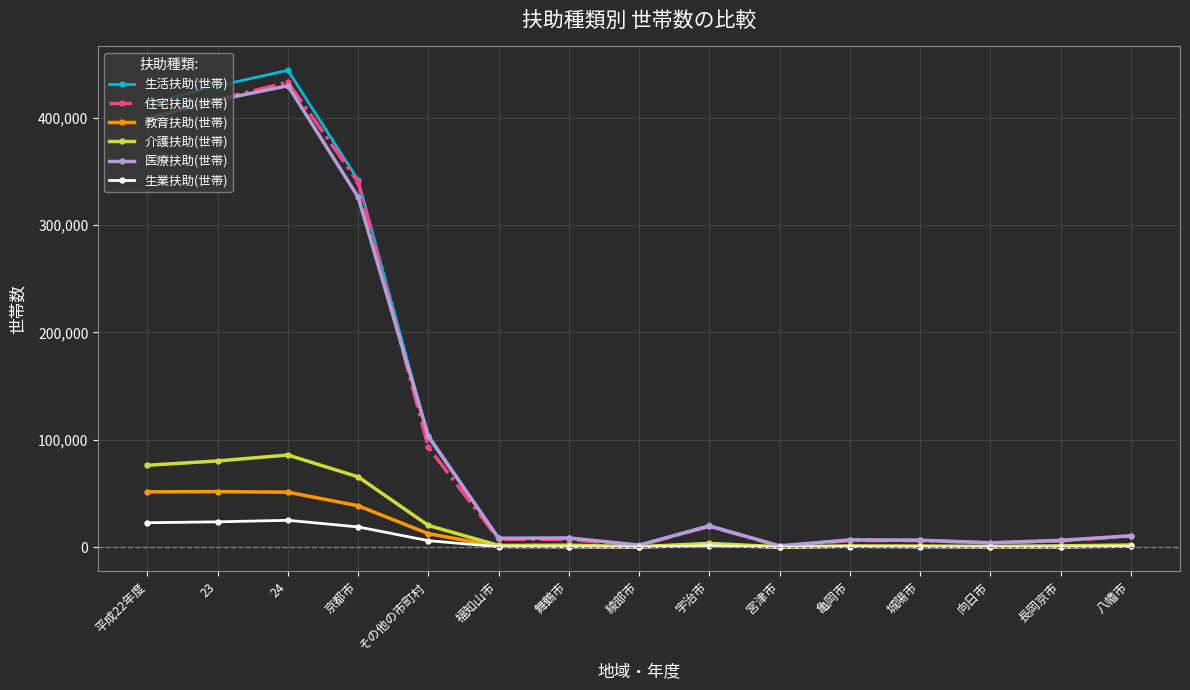

Where is the first local maximum for 介護扶助(世帯)?

24